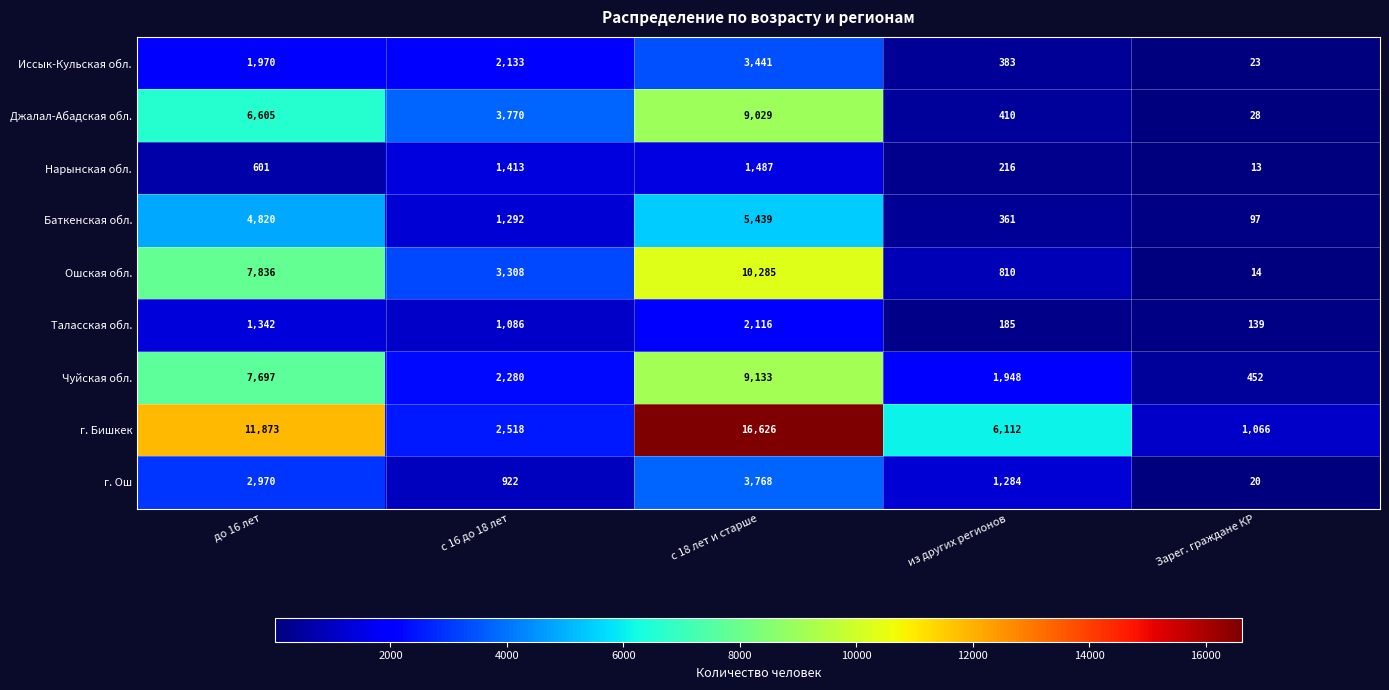

Which category has the lowest value across all series?

Зарег. граждане КР